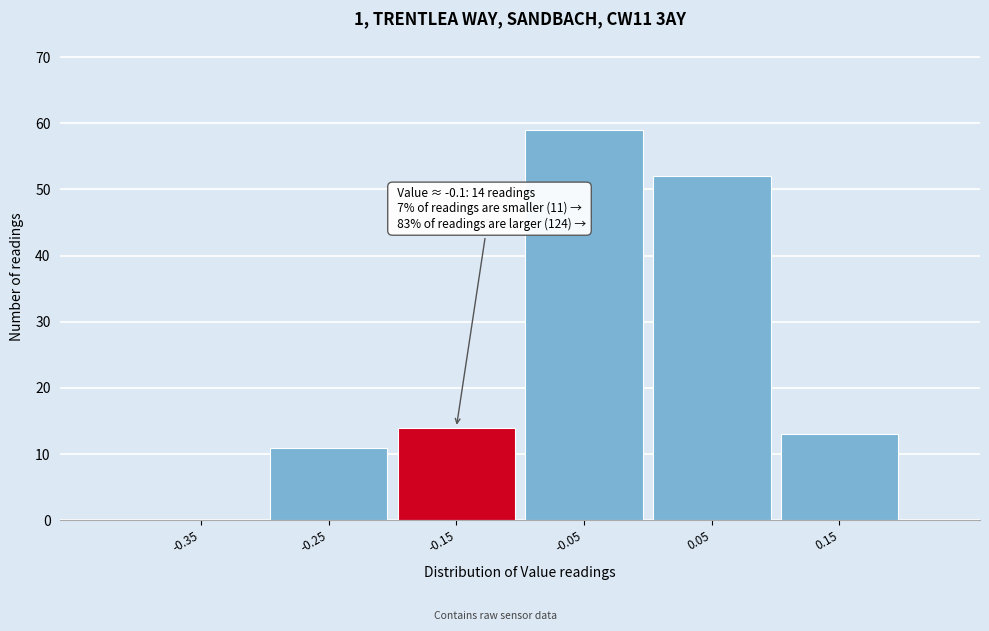

Reading right to left, what are all the values shown in this chart?

0.15=13	0.05=52	-0.05=59	-0.15=14	-0.25=11	-0.35=0